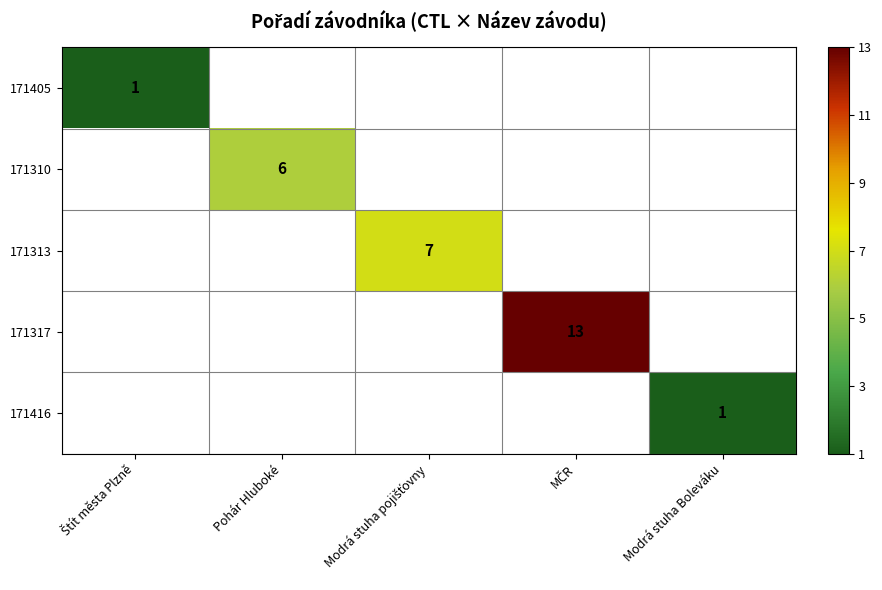

Between Modrá stuha pojišťovny and MČR, which is larger?

MČR